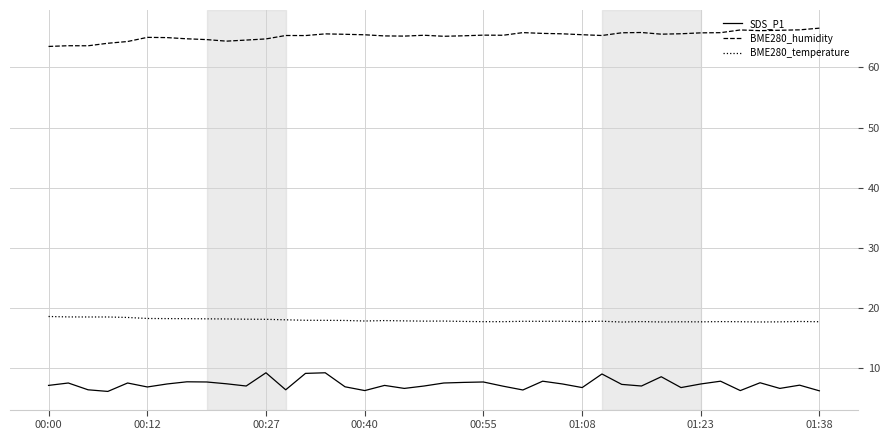

True or false: SDS_P1 and BME280_temperature cross at least once.

False